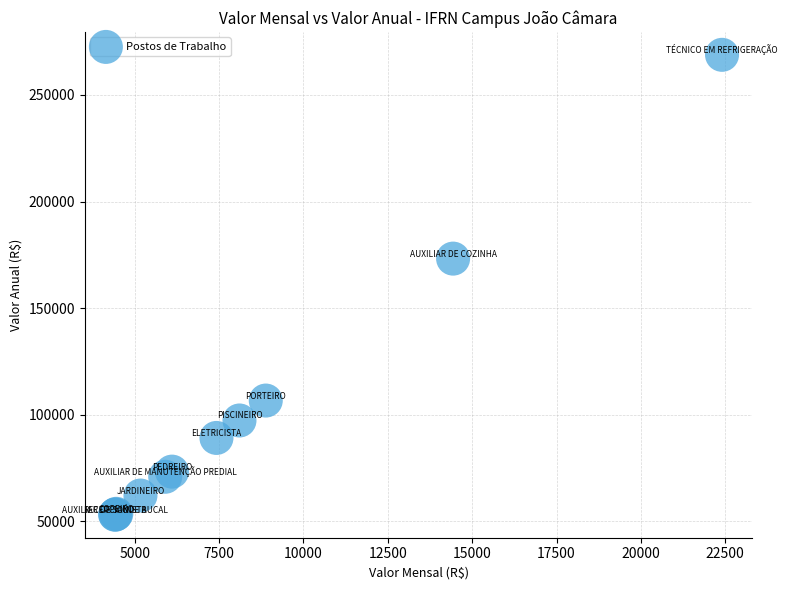

What Y value in the scatter plot is closest to 160951?

173225.8